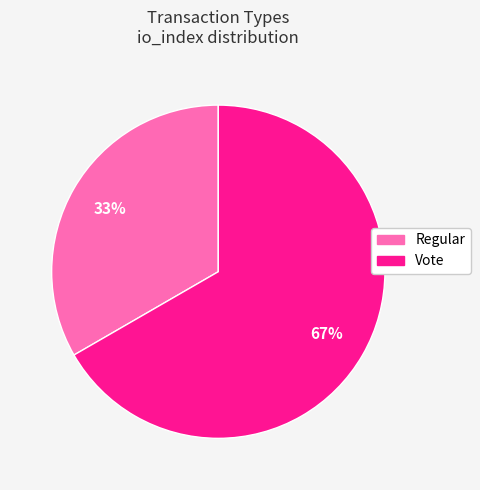

How many slices are in this pie chart?

2